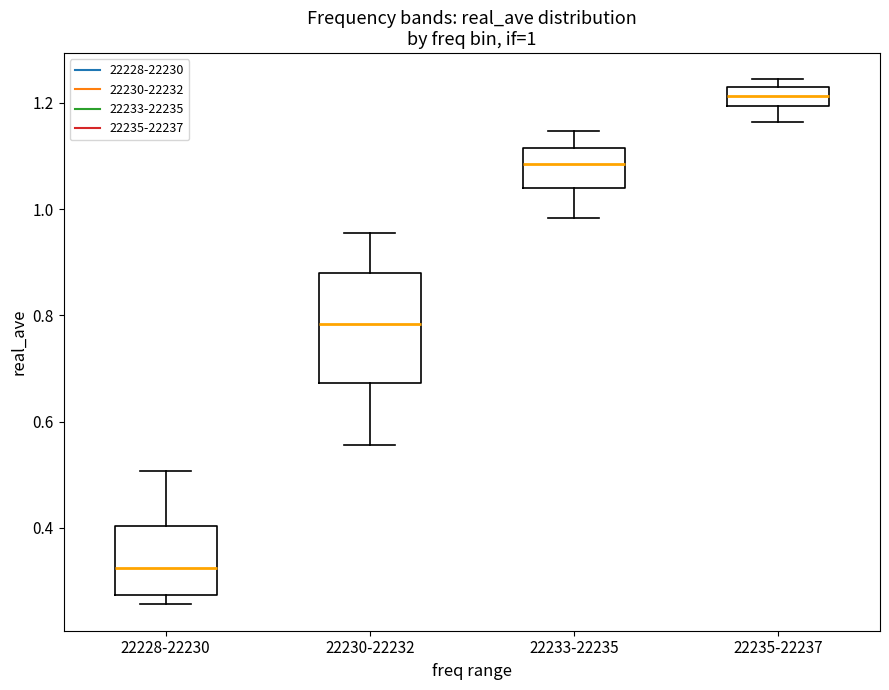

Which box is the tallest, from its lower edge to its upper edge?

22230-22232